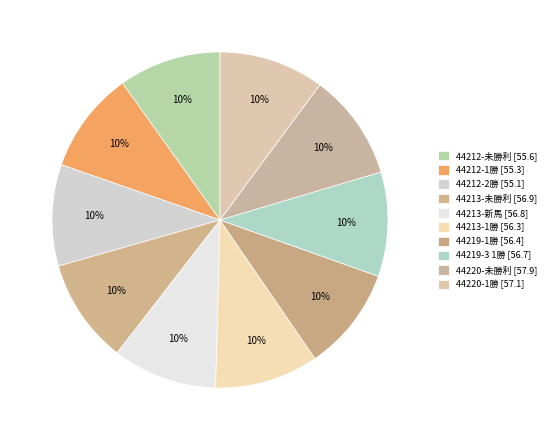

What is the change in value from 44212-未勝利 to 44219-1勝?

+0.8